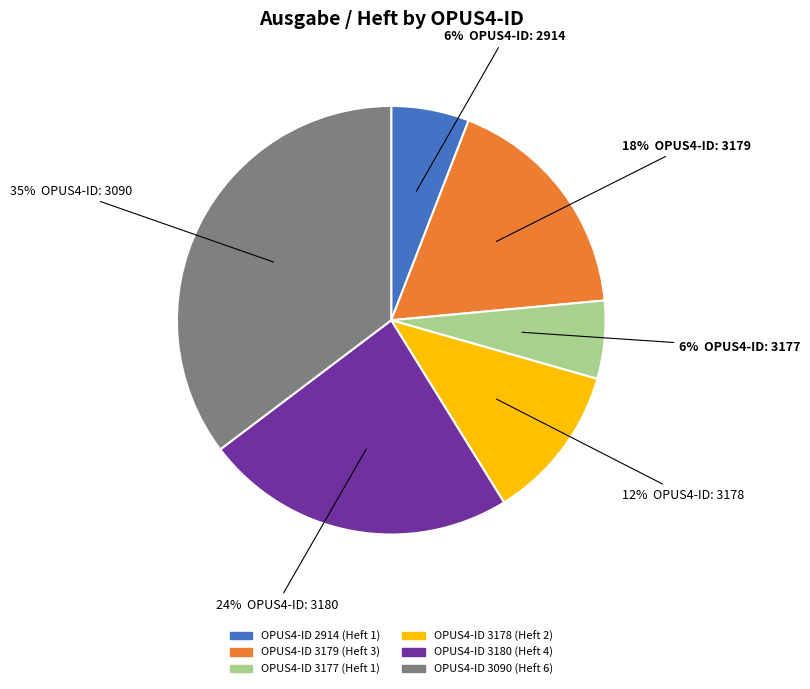

To the nearest percent, what is the average slice percentage?

17%